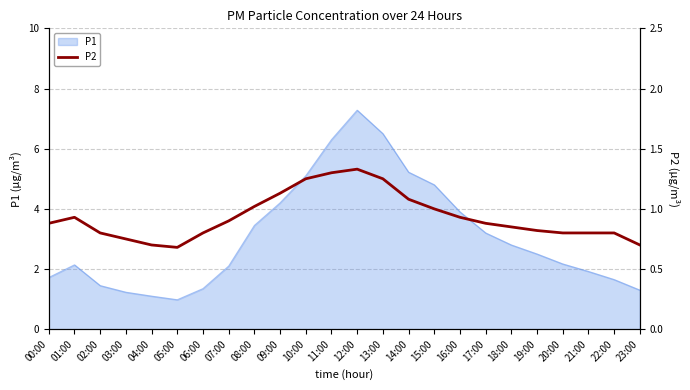

Reading right to left, what are all the values shown in this chart?

23:00=0.7	22:00=0.8	21:00=0.8	20:00=0.8	19:00=0.8	18:00=0.8	17:00=0.9	16:00=0.9	15:00=1.0	14:00=1.1	13:00=1.2	12:00=1.3	11:00=1.3	10:00=1.2	09:00=1.1	08:00=1.0	07:00=0.9	06:00=0.8	05:00=0.7	04:00=0.7	03:00=0.8	02:00=0.8	01:00=0.9	00:00=0.9